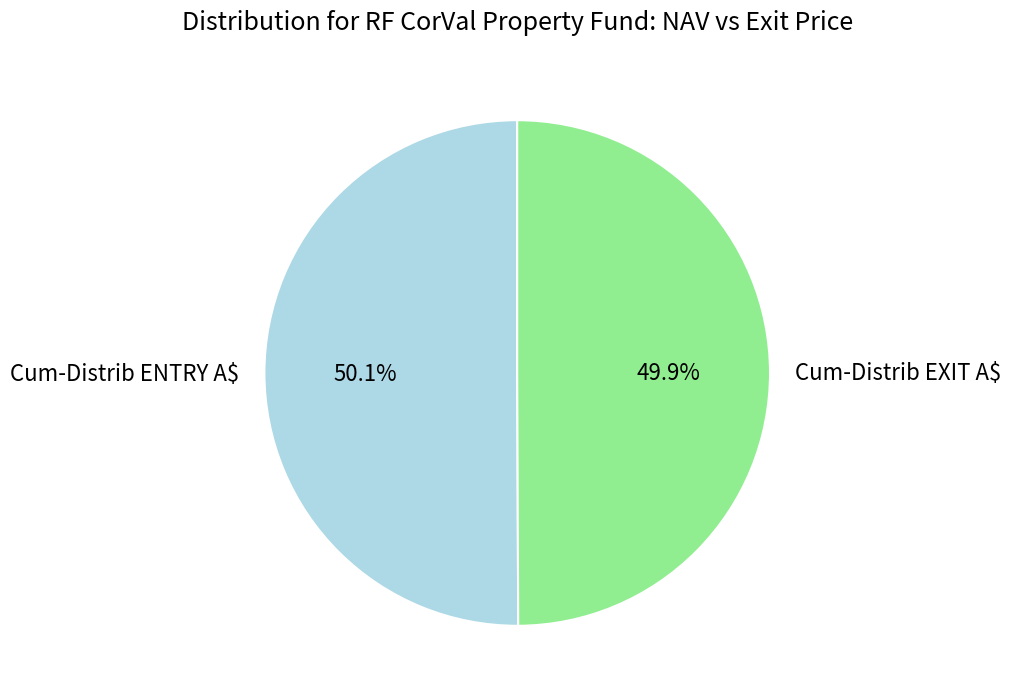

What percentage is the Cum-Distrib EXIT A$ slice, to the nearest percent?

50%